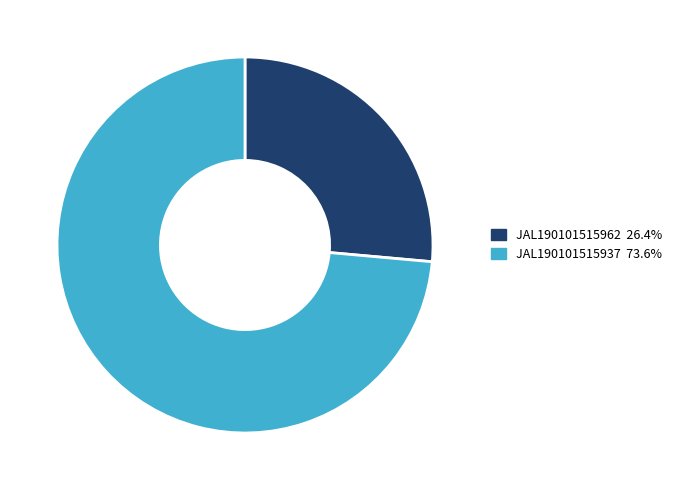

What is the majority slice?

JAL190101515937